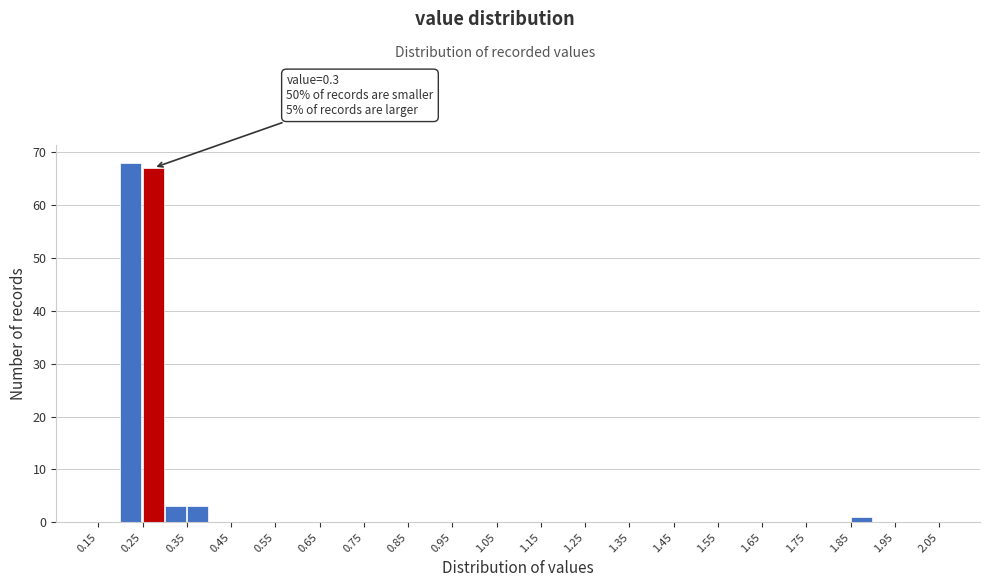

Which range on the x-axis has the tallest bar?

0.20 to 0.25